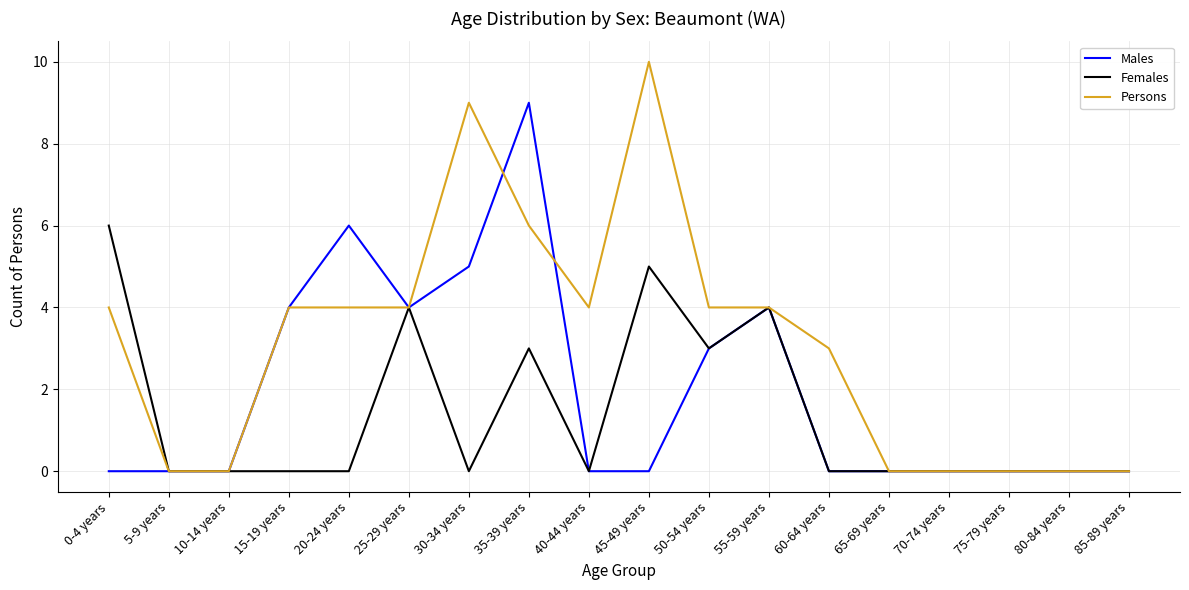

Which series has the largest range (max minus min)?

Persons